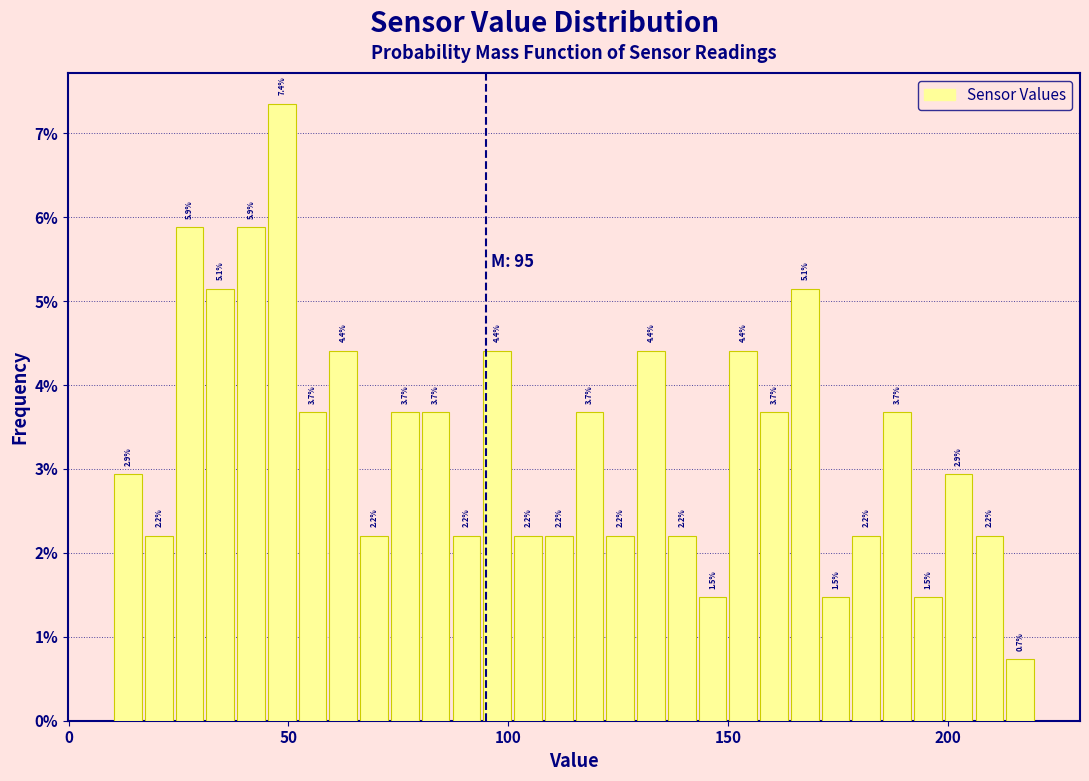

Around what value on the x-axis is the tallest bar? Give the approximate position of its centre, as read against the axis.

50